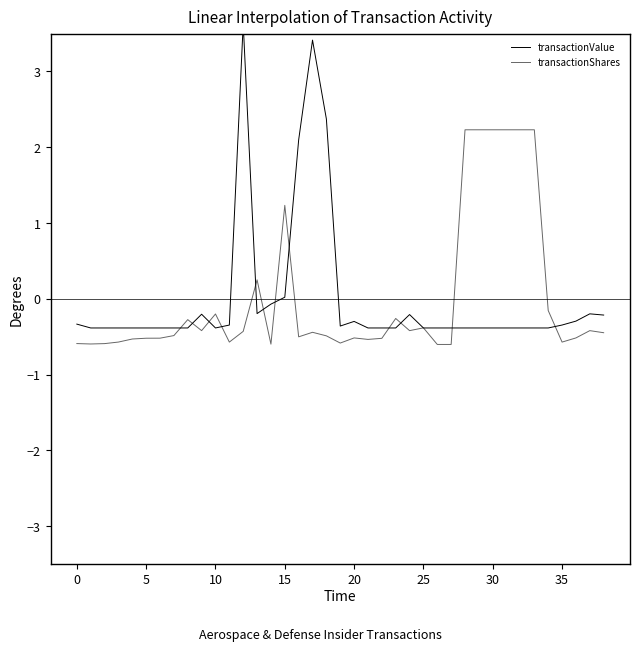

How many interior local peaks does the transactionValue series have?

6